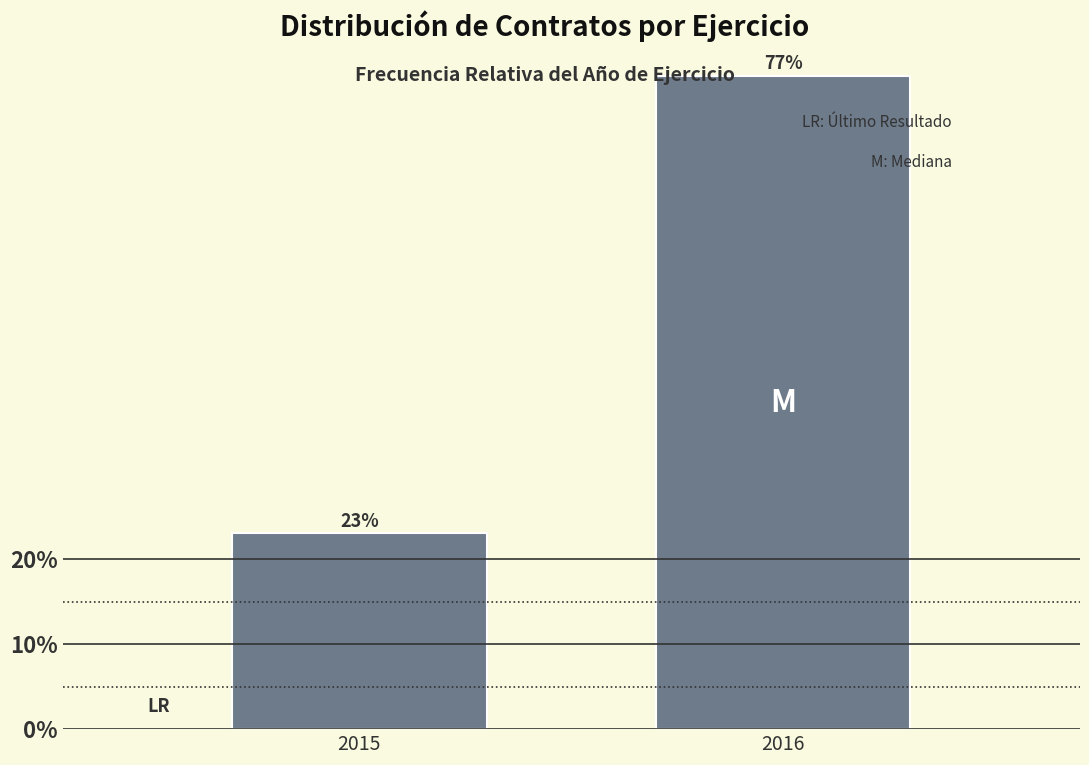

What is the smallest value displayed?

23.1